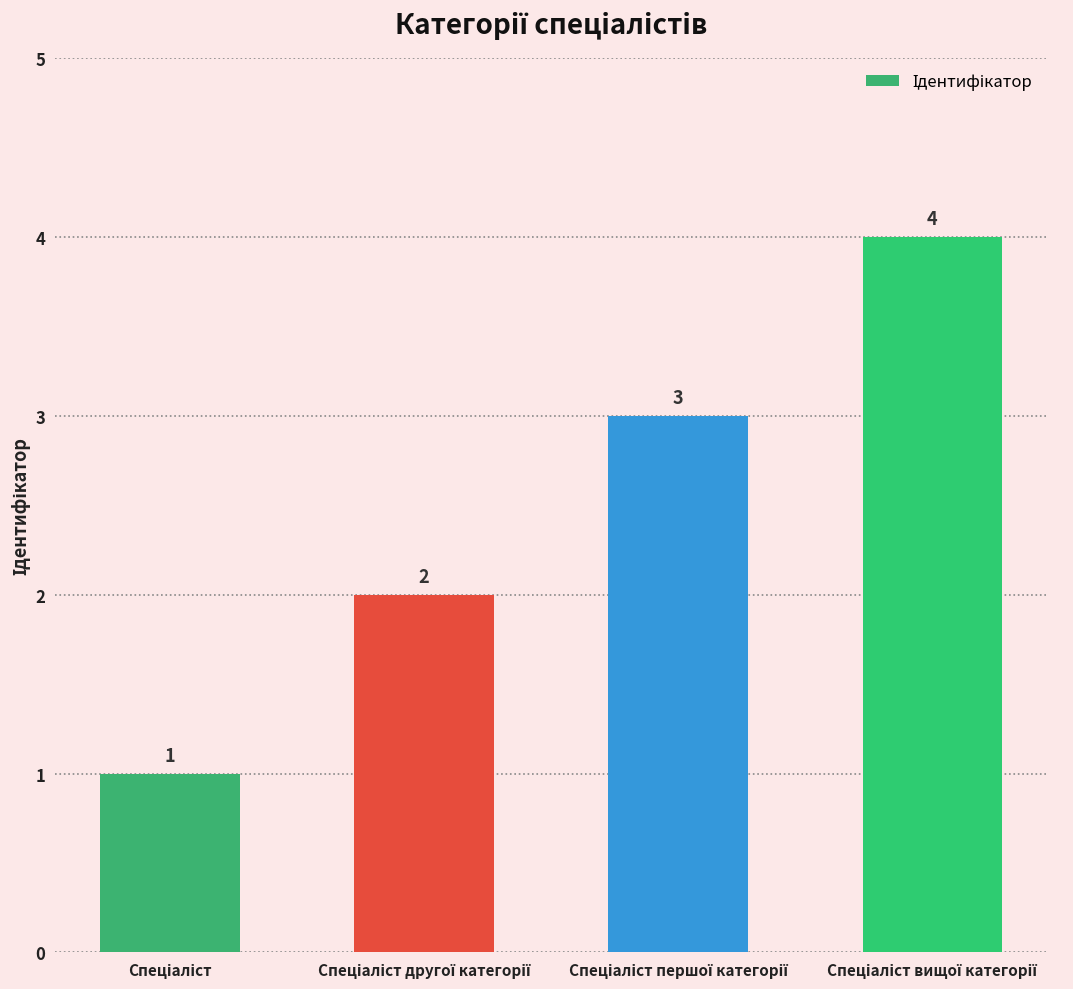

How many values are between 2 and 4?

3